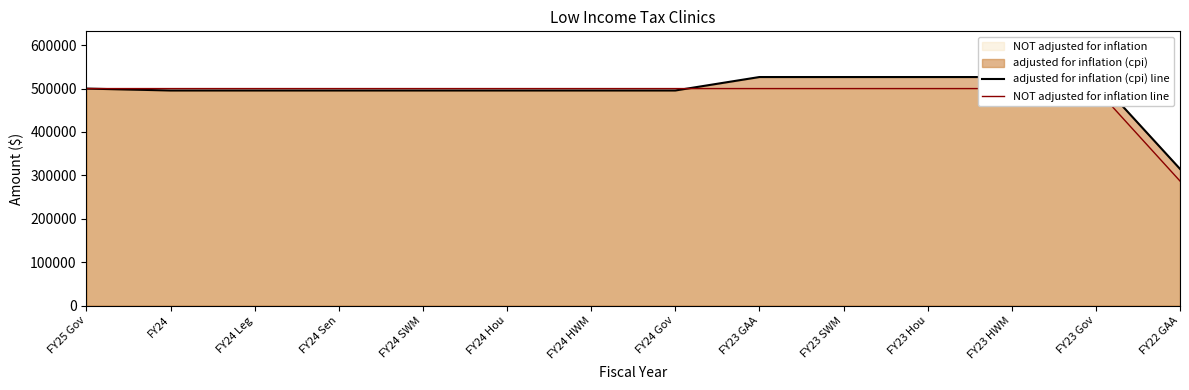

What position from the right is FY24 Sen?

11